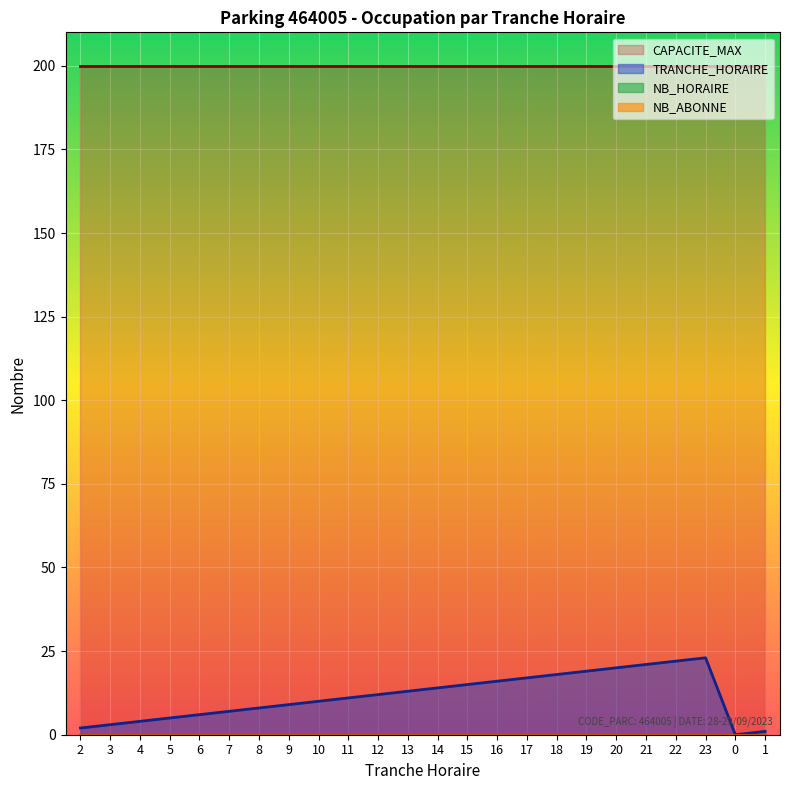

At 12, list the series in order from smallest to largest.

NB_HORAIRE, NB_ABONNE, TRANCHE_HORAIRE, CAPACITE_MAX